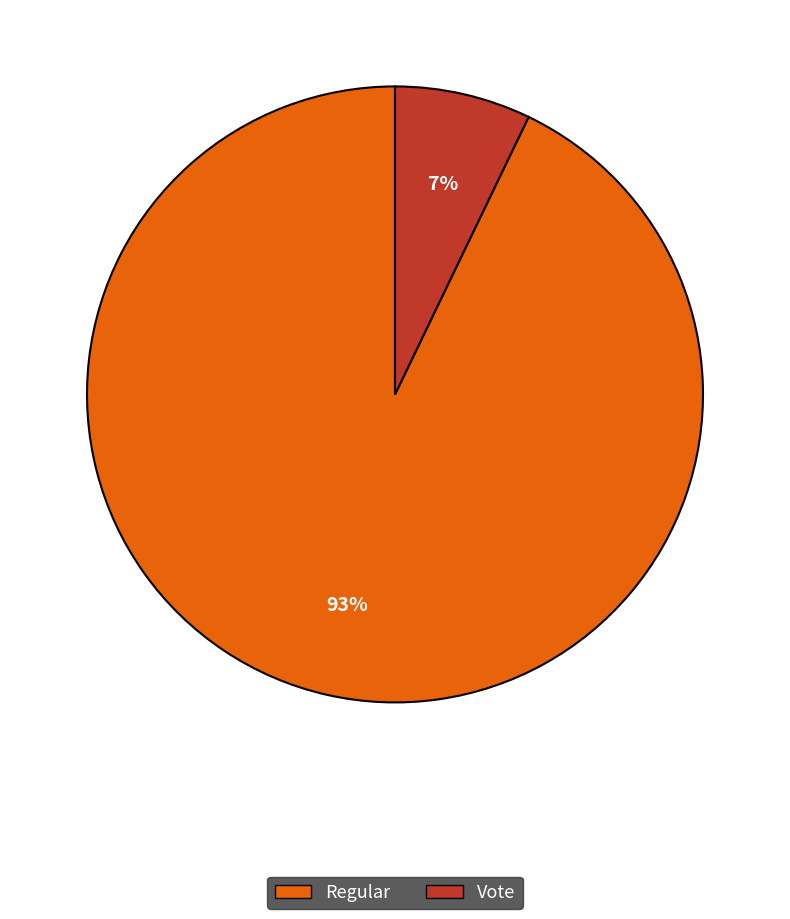

Rank the categories by value from lowest to highest.

Vote, Regular